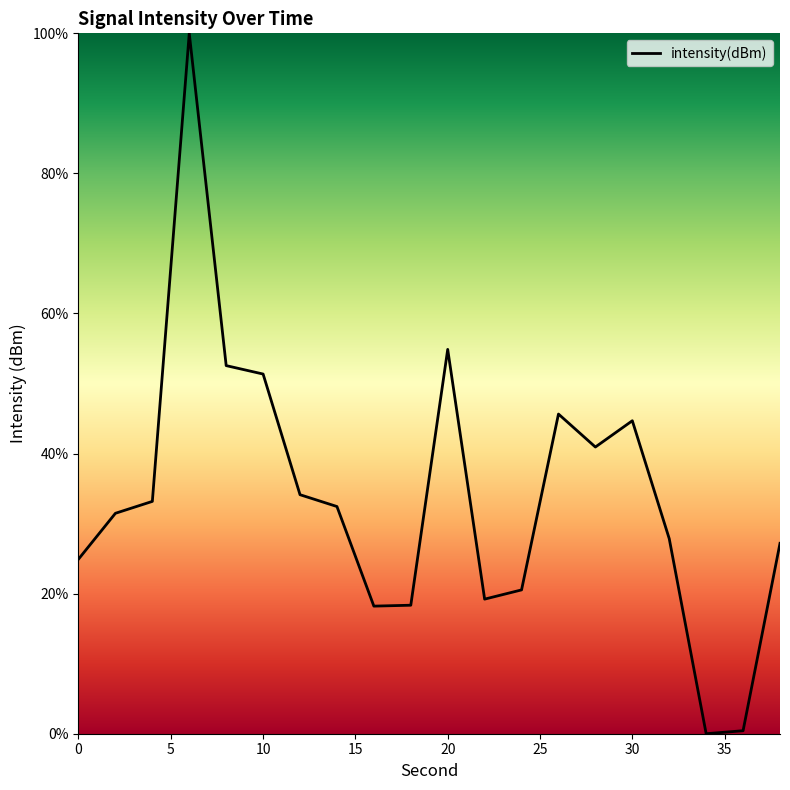

What is the maximum value shown in the chart?

100.0